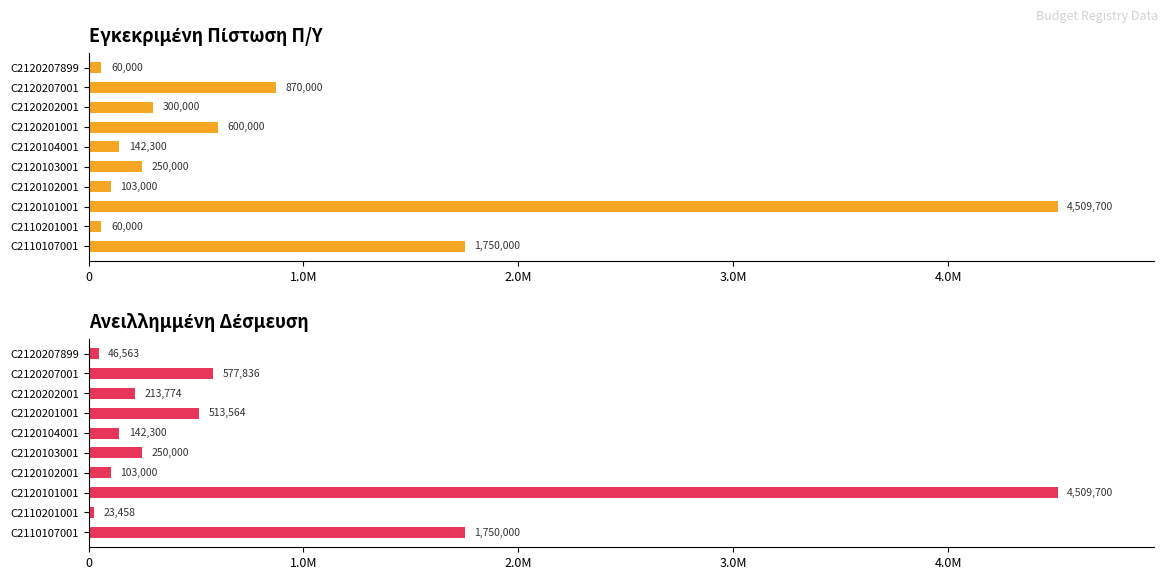

List the series in order of their peak value, lowest first.

Εγκεκριμένη Πίστωση Π/Υ, Ανειλλημμένη Δέσμευση